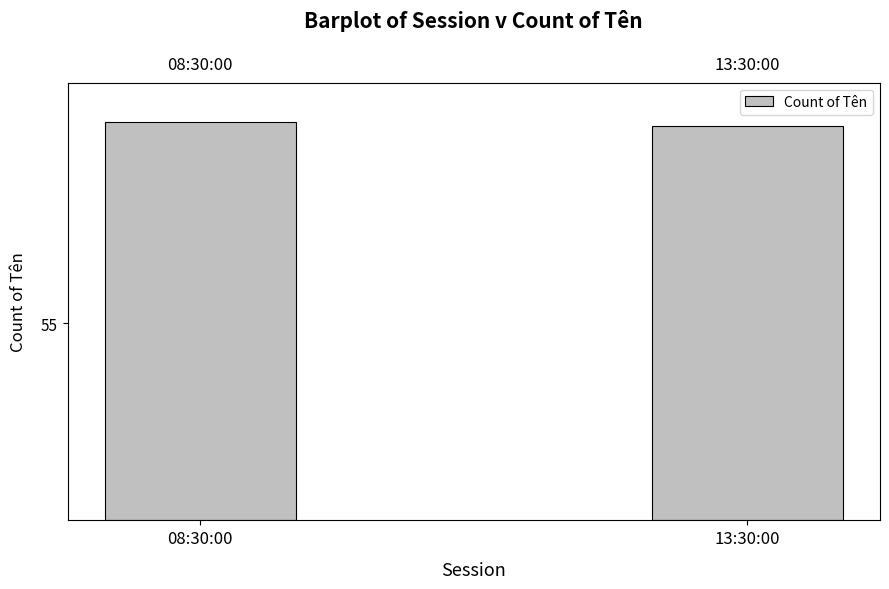

What is the label of the 2nd bar from the right?

08:30:00